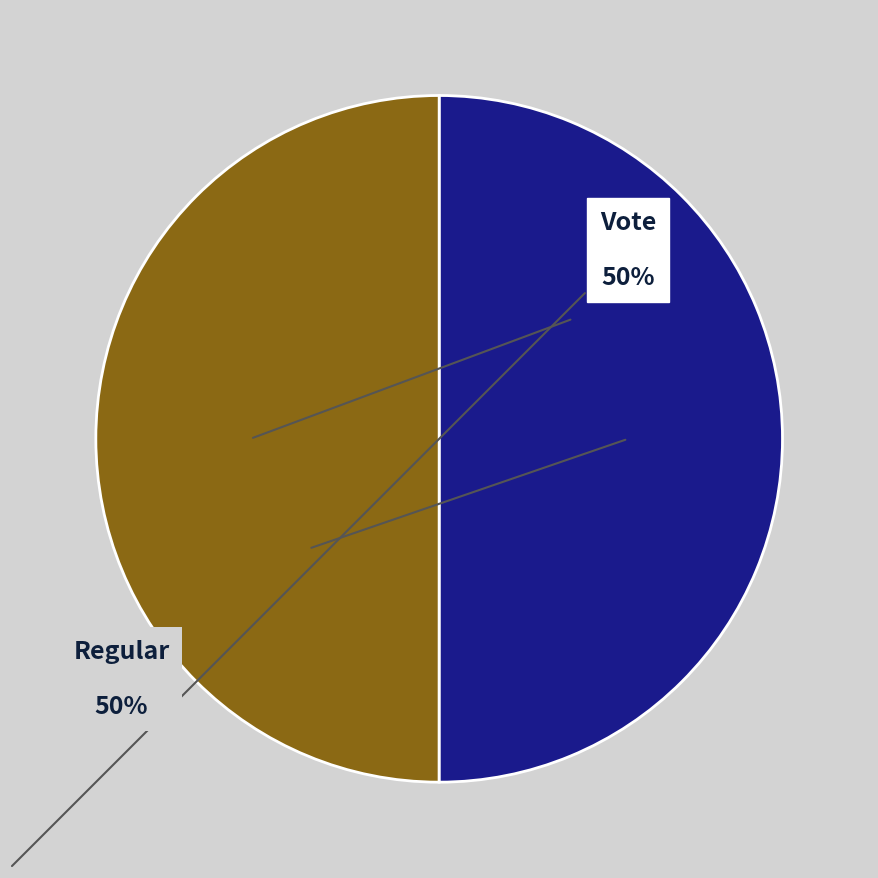

How many segments does this pie chart have?

2